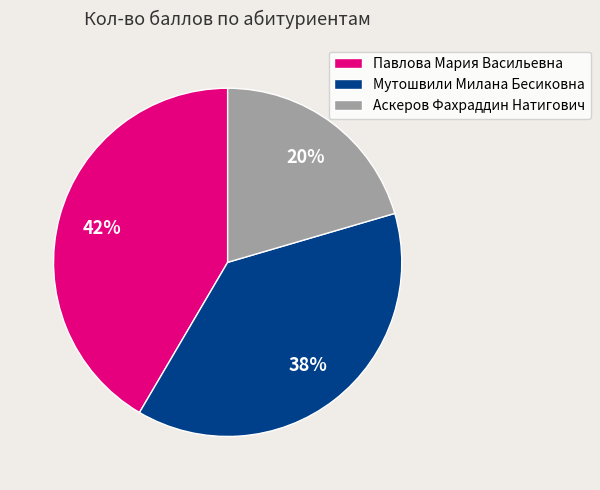

Approximately how many times larger is the value at Мутошвили Милана Бесиковна compared to Павлова Мария Васильевна?

0.9